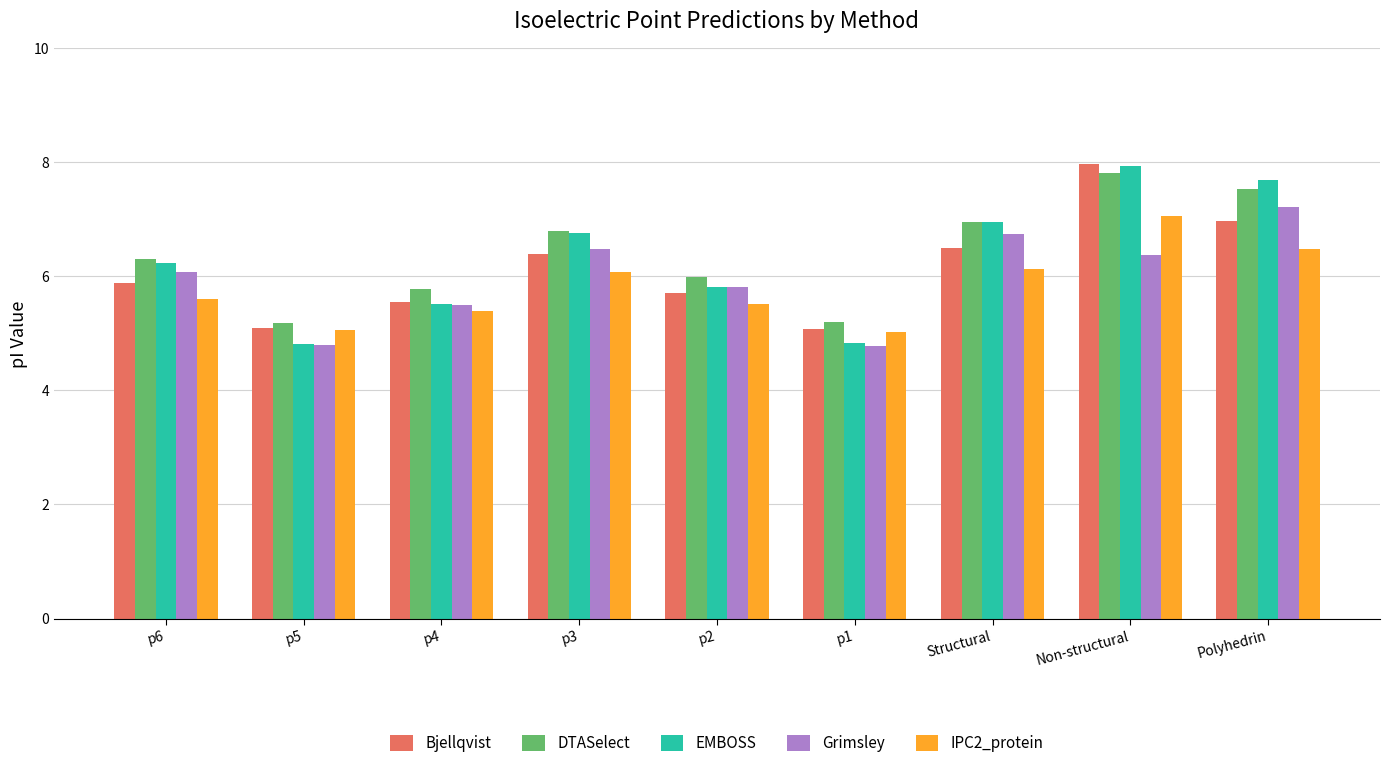

What is the highest value of the Grimsley series?

7.2